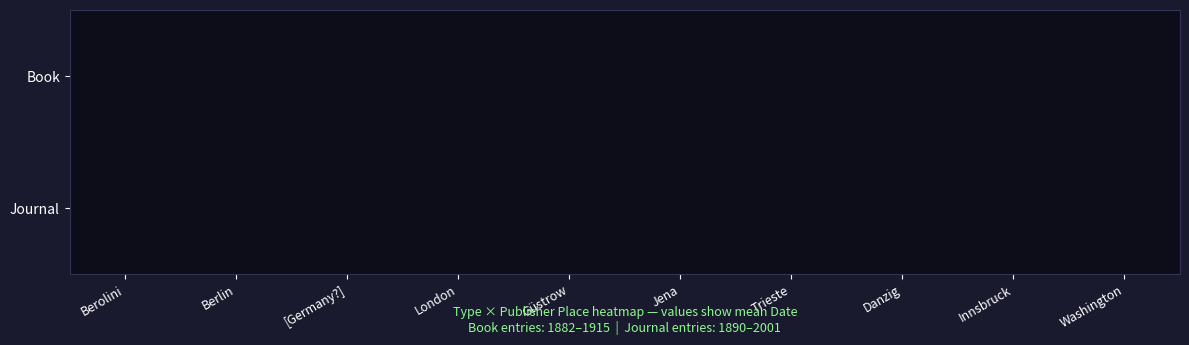

Which has a higher value, Jena or Güstrow?

Güstrow